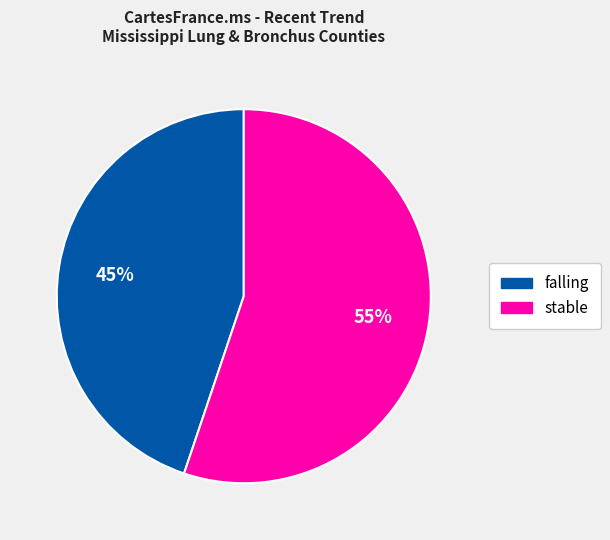

Count the number of slices in the pie.

2